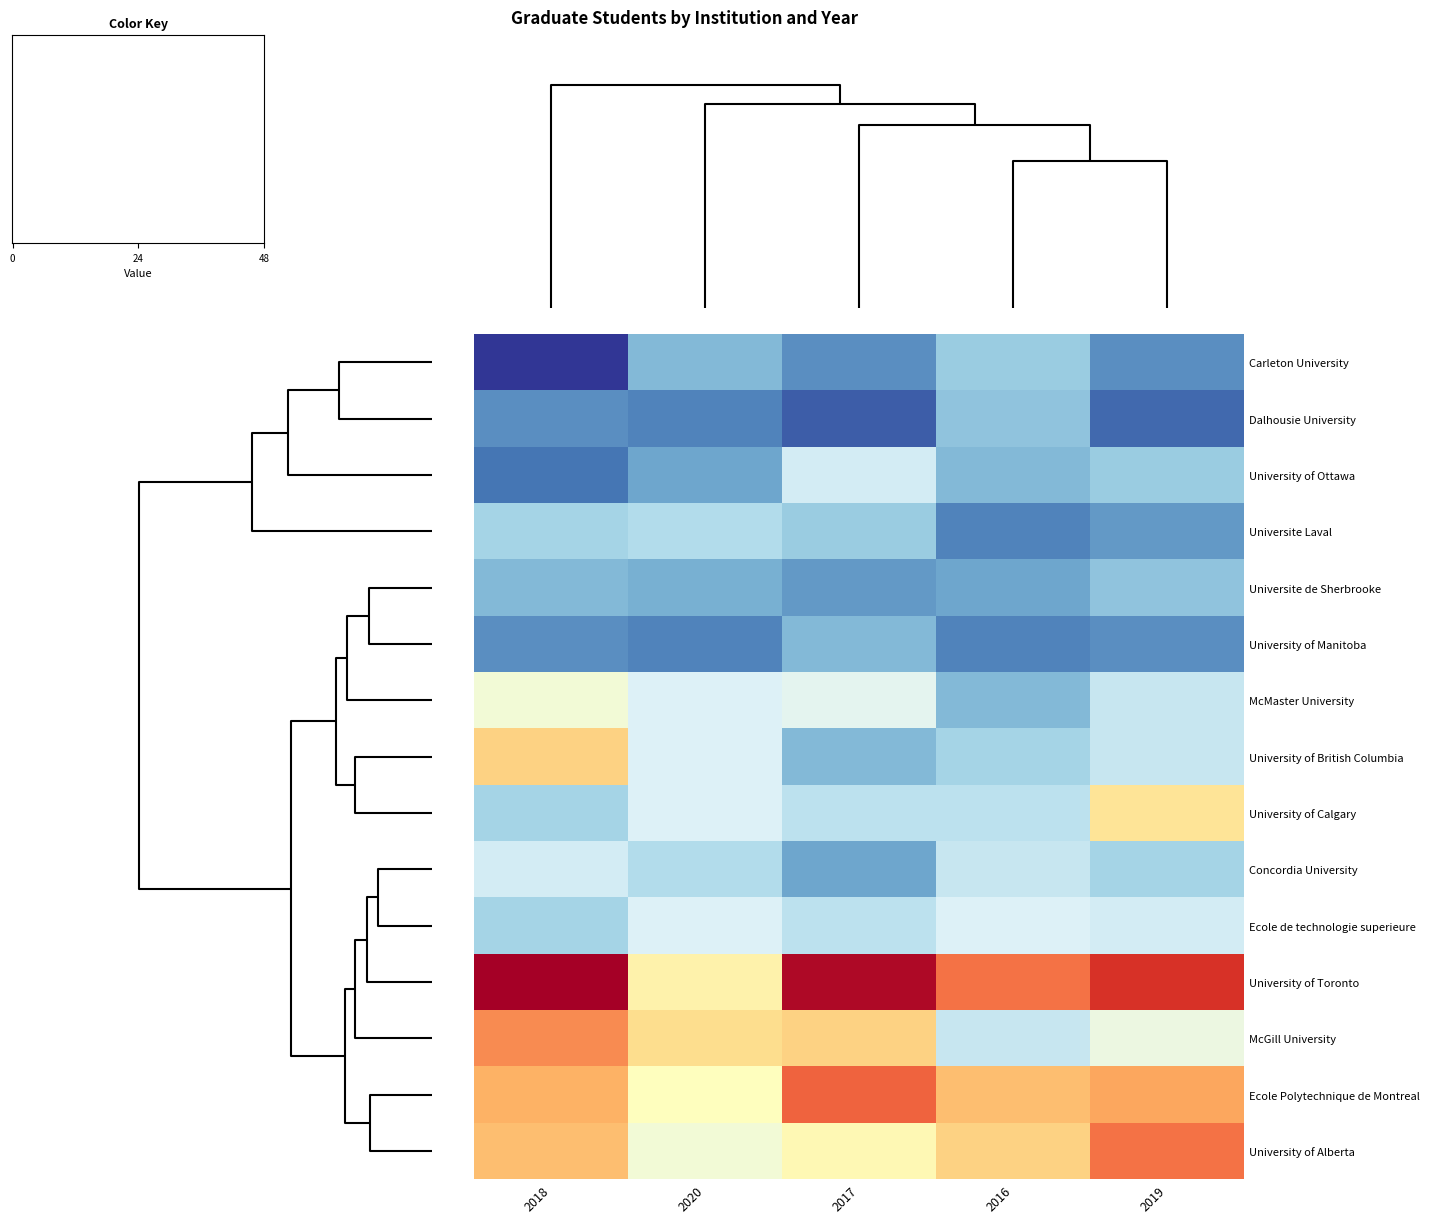

Rank the series by their maximum value, from lowest to highest.

University of Manitoba, Dalhousie University, Universite de Sherbrooke, Carleton University, Universite Laval, University of Ottawa, Concordia University, Ecole de technologie superieure, McMaster University, University of Calgary, University of British Columbia, McGill University, University of Alberta, Ecole Polytechnique de Montreal, University of Toronto